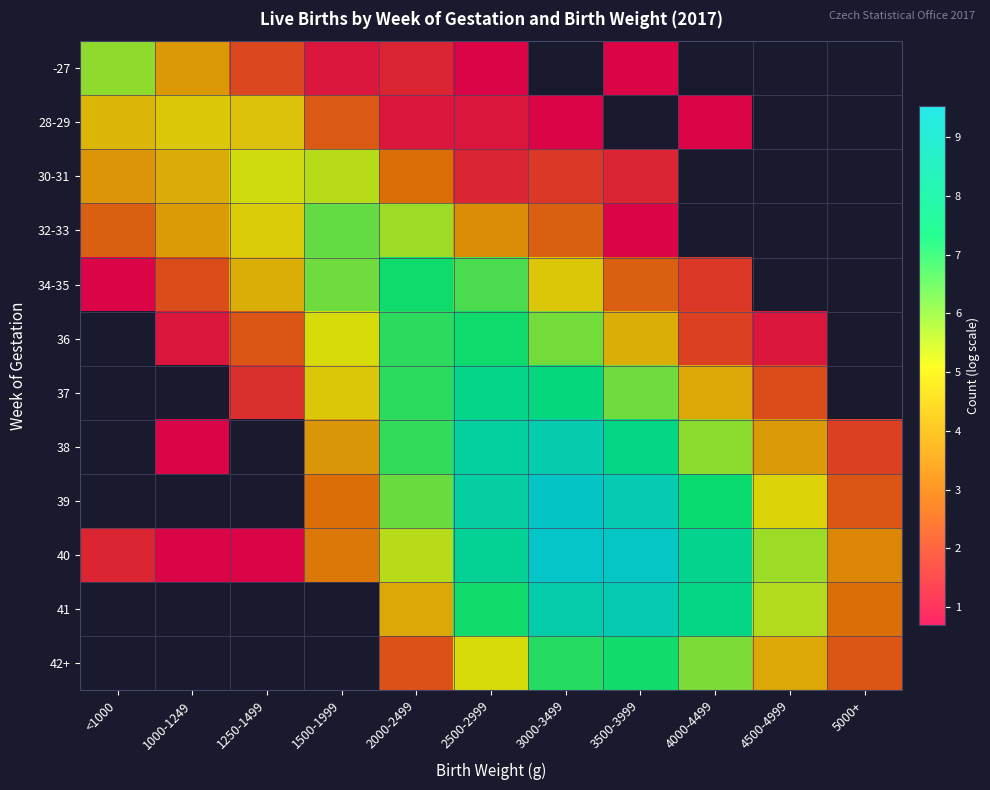

Rank the series at 4000-4499 from highest to lowest value.

-27, 30-31, 32-33, 40, 41, 39, 42+, 38, 37, 36, 34-35, 28-29